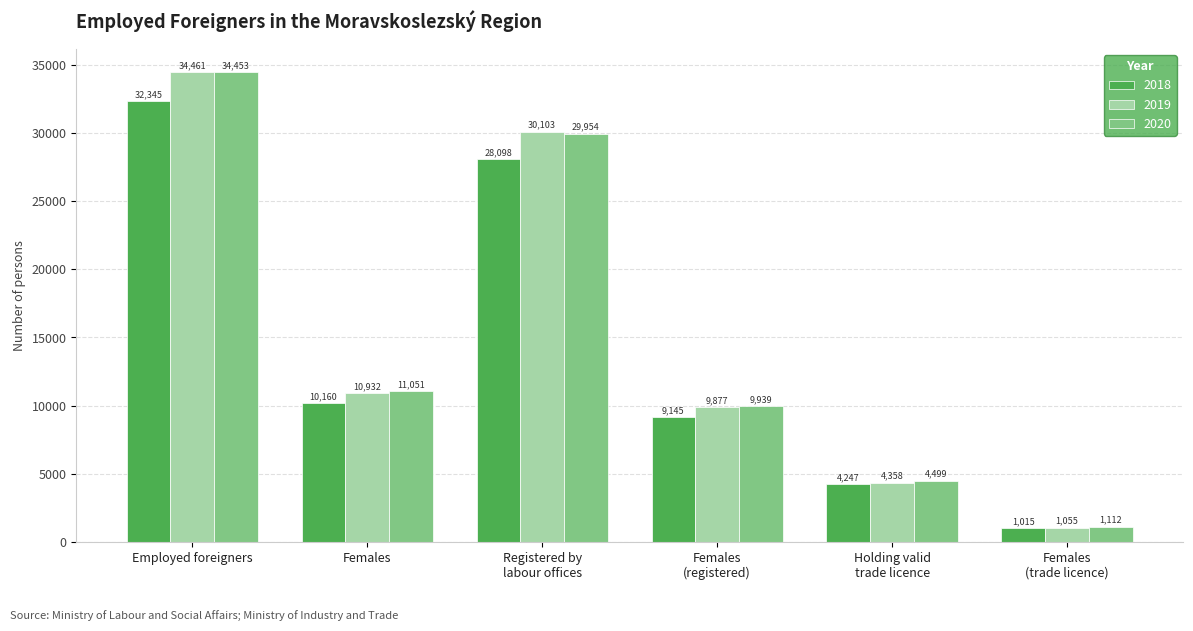

At which label does 2018 reach its peak?

Employed foreigners